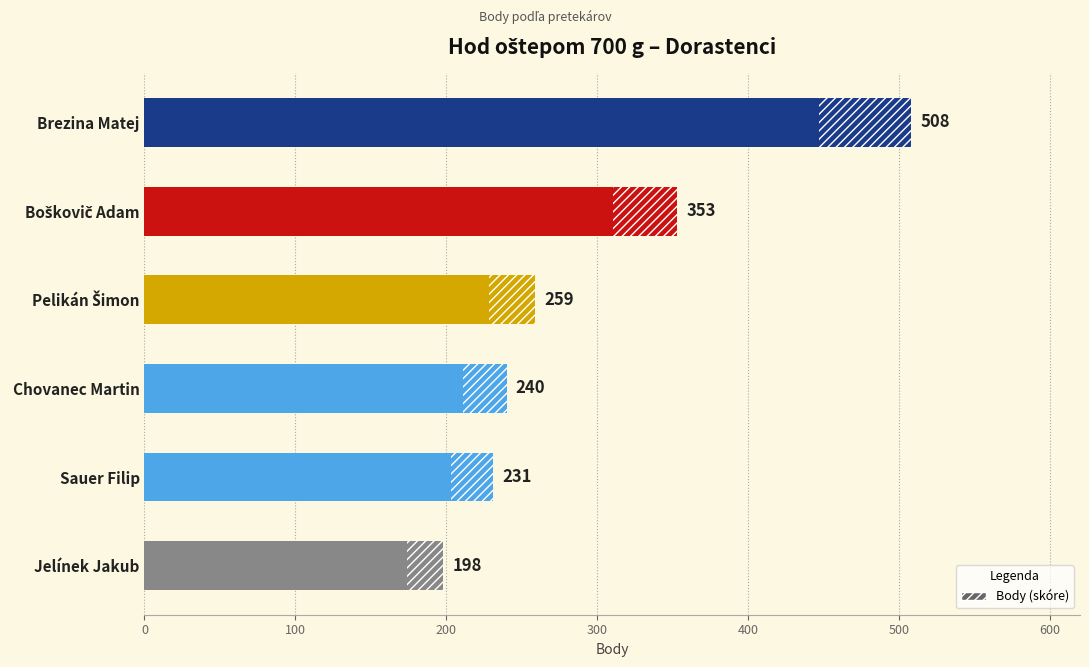

What is the difference between the maximum and minimum values?

310